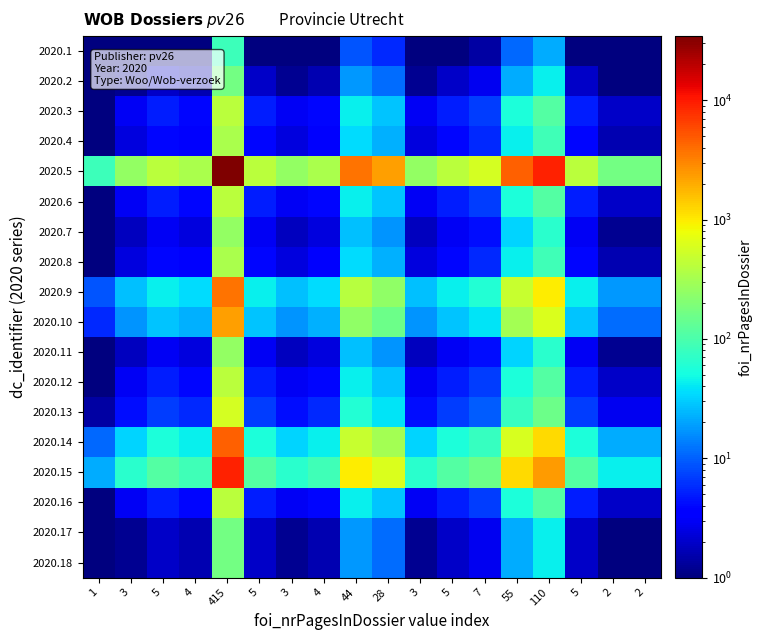

Reading right to left, what are all the values shown in this chart?

2020.1: 2=1.0	2=1.0	5=1.0	110=22.0	55=11.0	7=1.4	5=1.0	3=1.0	28=5.6	44=8.8	4=1.0	3=1.0	5=1.0	415=83.0	4=1.0	5=1.0	3=1.0	1=1.0
2020.2: 2=1.0	2=1.0	5=2.0	110=44.0	55=22.0	7=2.8	5=2.0	3=1.2	28=11.2	44=17.6	4=1.6	3=1.2	5=2.0	415=166.0	4=1.6	5=2.0	3=1.2	1=1.0
2020.3: 2=2.0	2=2.0	5=5.0	110=110.0	55=55.0	7=7.0	5=5.0	3=3.0	28=28.0	44=44.0	4=4.0	3=3.0	5=5.0	415=415.0	4=4.0	5=5.0	3=3.0	1=1.0
2020.4: 2=1.6	2=1.6	5=4.0	110=88.0	55=44.0	7=5.6	5=4.0	3=2.4	28=22.4	44=35.2	4=3.2	3=2.4	5=4.0	415=332.0	4=3.2	5=4.0	3=2.4	1=1.0
2020.5: 2=166.0	2=166.0	5=415.0	110=9130.0	55=4565.0	7=581.0	5=415.0	3=249.0	28=2324.0	44=3652.0	4=332.0	3=249.0	5=415.0	415=34445.0	4=332.0	5=415.0	3=249.0	1=83.0
2020.6: 2=2.0	2=2.0	5=5.0	110=110.0	55=55.0	7=7.0	5=5.0	3=3.0	28=28.0	44=44.0	4=4.0	3=3.0	5=5.0	415=415.0	4=4.0	5=5.0	3=3.0	1=1.0
2020.7: 2=1.2	2=1.2	5=3.0	110=66.0	55=33.0	7=4.2	5=3.0	3=1.8	28=16.8	44=26.4	4=2.4	3=1.8	5=3.0	415=249.0	4=2.4	5=3.0	3=1.8	1=1.0
2020.8: 2=1.6	2=1.6	5=4.0	110=88.0	55=44.0	7=5.6	5=4.0	3=2.4	28=22.4	44=35.2	4=3.2	3=2.4	5=4.0	415=332.0	4=3.2	5=4.0	3=2.4	1=1.0
2020.9: 2=17.6	2=17.6	5=44.0	110=968.0	55=484.0	7=61.6	5=44.0	3=26.4	28=246.4	44=387.2	4=35.2	3=26.4	5=44.0	415=3652.0	4=35.2	5=44.0	3=26.4	1=8.8
2020.10: 2=11.2	2=11.2	5=28.0	110=616.0	55=308.0	7=39.2	5=28.0	3=16.8	28=156.8	44=246.4	4=22.4	3=16.8	5=28.0	415=2324.0	4=22.4	5=28.0	3=16.8	1=5.6
2020.11: 2=1.2	2=1.2	5=3.0	110=66.0	55=33.0	7=4.2	5=3.0	3=1.8	28=16.8	44=26.4	4=2.4	3=1.8	5=3.0	415=249.0	4=2.4	5=3.0	3=1.8	1=1.0
2020.12: 2=2.0	2=2.0	5=5.0	110=110.0	55=55.0	7=7.0	5=5.0	3=3.0	28=28.0	44=44.0	4=4.0	3=3.0	5=5.0	415=415.0	4=4.0	5=5.0	3=3.0	1=1.0
2020.13: 2=2.8	2=2.8	5=7.0	110=154.0	55=77.0	7=9.8	5=7.0	3=4.2	28=39.2	44=61.6	4=5.6	3=4.2	5=7.0	415=581.0	4=5.6	5=7.0	3=4.2	1=1.4
2020.14: 2=22.0	2=22.0	5=55.0	110=1210.0	55=605.0	7=77.0	5=55.0	3=33.0	28=308.0	44=484.0	4=44.0	3=33.0	5=55.0	415=4565.0	4=44.0	5=55.0	3=33.0	1=11.0
2020.15: 2=44.0	2=44.0	5=110.0	110=2420.0	55=1210.0	7=154.0	5=110.0	3=66.0	28=616.0	44=968.0	4=88.0	3=66.0	5=110.0	415=9130.0	4=88.0	5=110.0	3=66.0	1=22.0
2020.16: 2=2.0	2=2.0	5=5.0	110=110.0	55=55.0	7=7.0	5=5.0	3=3.0	28=28.0	44=44.0	4=4.0	3=3.0	5=5.0	415=415.0	4=4.0	5=5.0	3=3.0	1=1.0
2020.17: 2=1.0	2=1.0	5=2.0	110=44.0	55=22.0	7=2.8	5=2.0	3=1.2	28=11.2	44=17.6	4=1.6	3=1.2	5=2.0	415=166.0	4=1.6	5=2.0	3=1.2	1=1.0
2020.18: 2=1.0	2=1.0	5=2.0	110=44.0	55=22.0	7=2.8	5=2.0	3=1.2	28=11.2	44=17.6	4=1.6	3=1.2	5=2.0	415=166.0	4=1.6	5=2.0	3=1.2	1=1.0